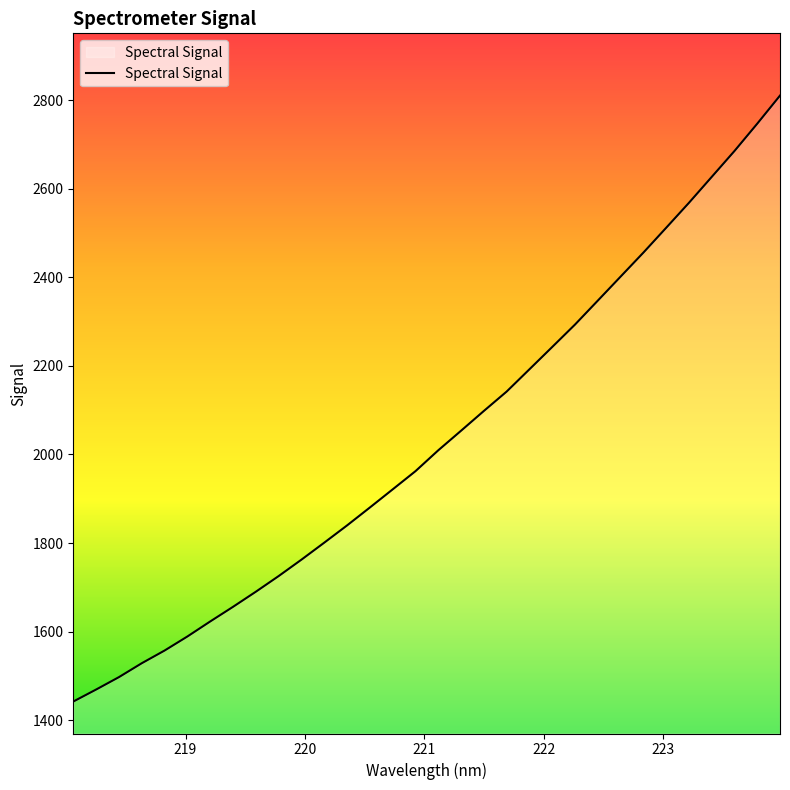

What is the difference between the maximum and minimum values?

1367.9